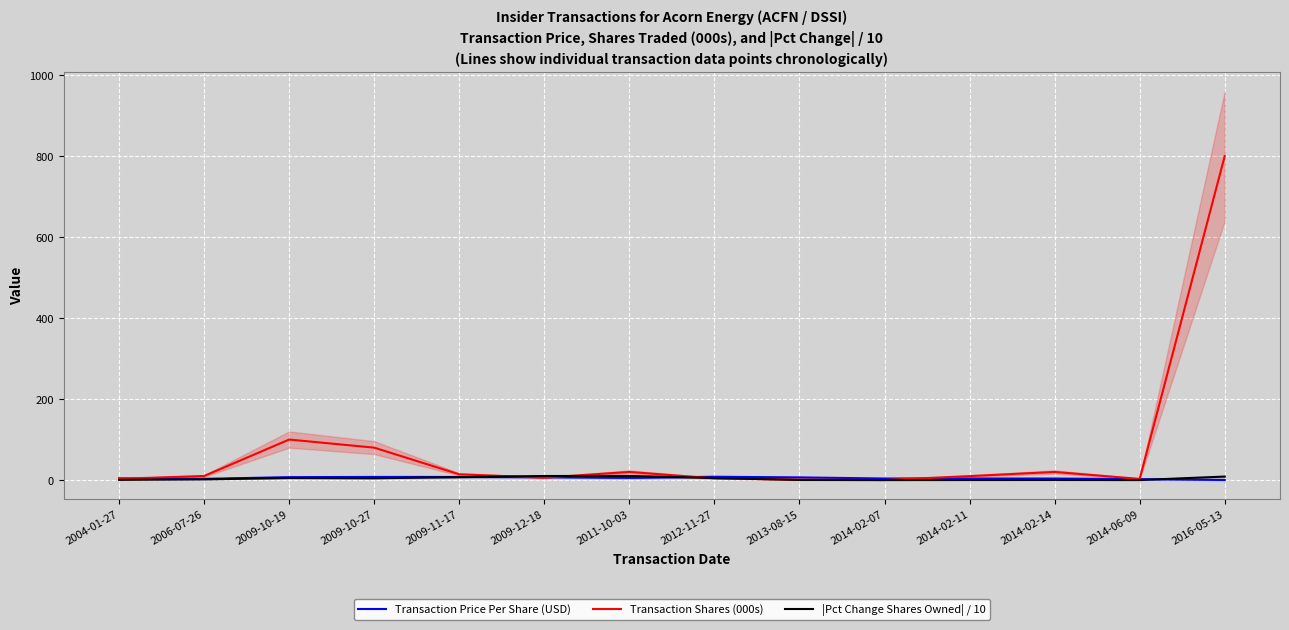

Between which two adjacent categories do Transaction Shares (000s) and Transaction Price Per Share (USD) first intersect?

2004-01-27 and 2006-07-26